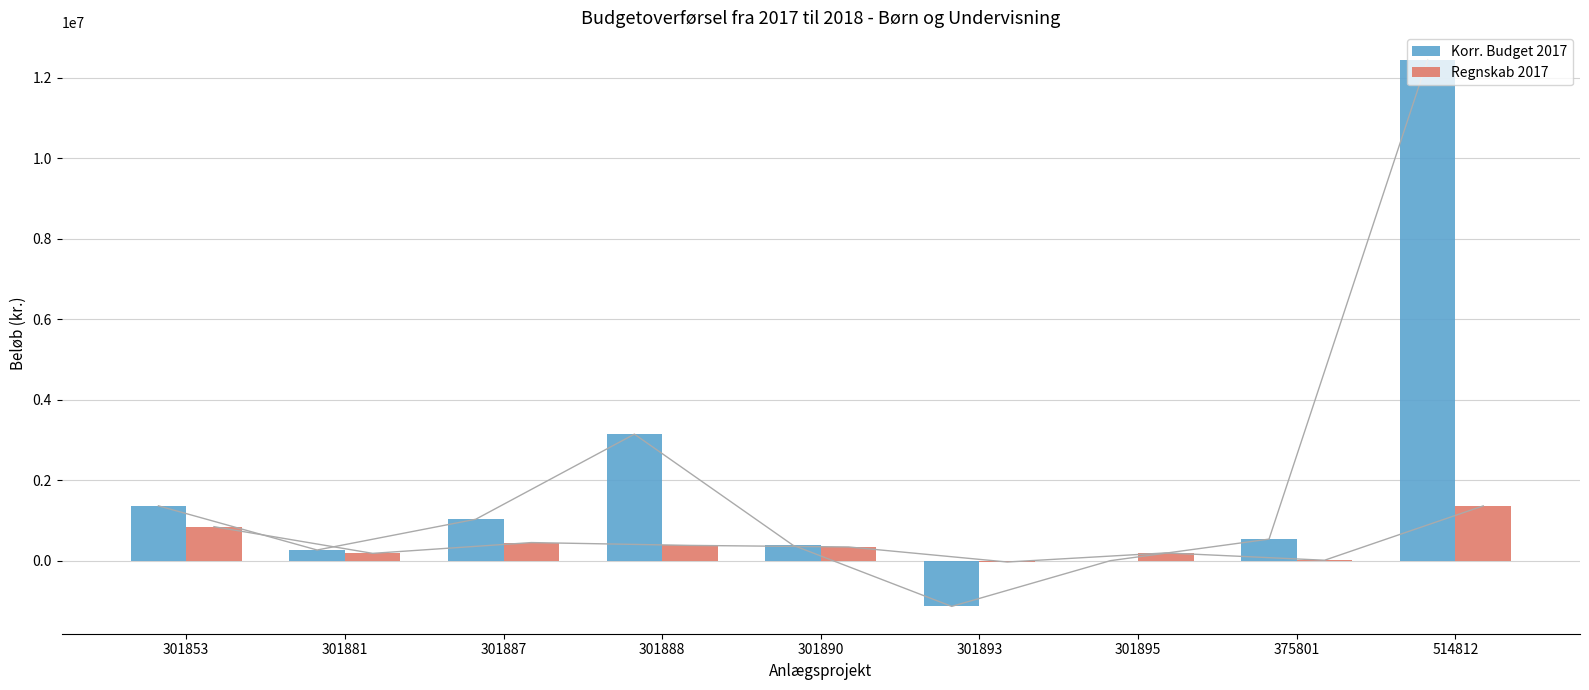

What is the maximum value shown in the chart?

12448113.0